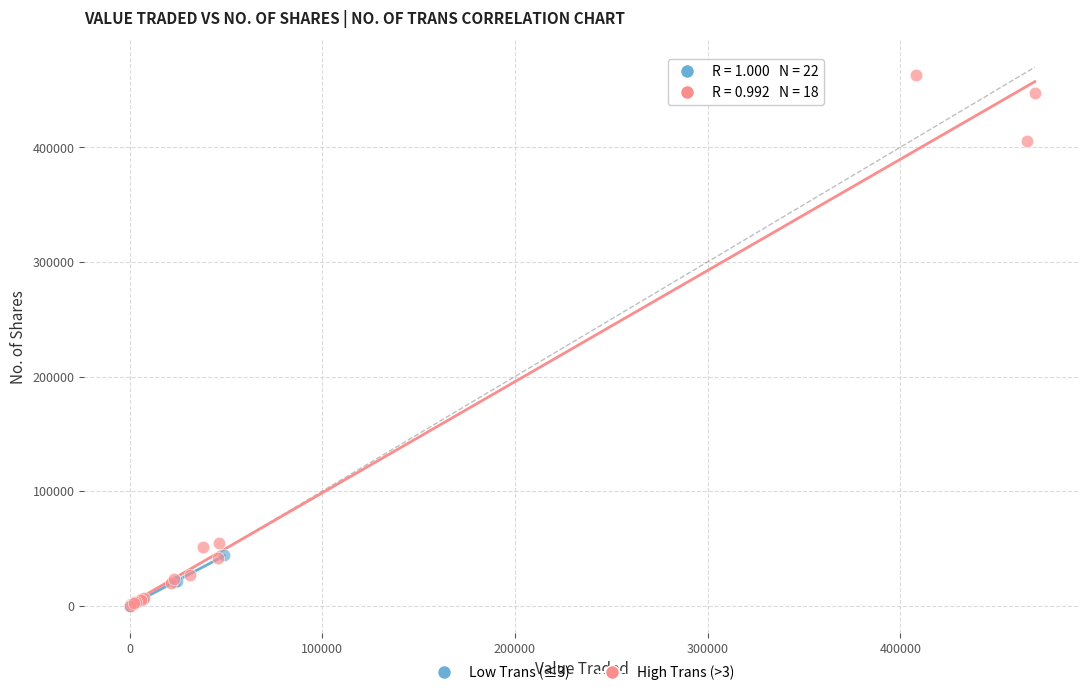

Which series has the largest Y range (max minus min)?

High Trans (>3)